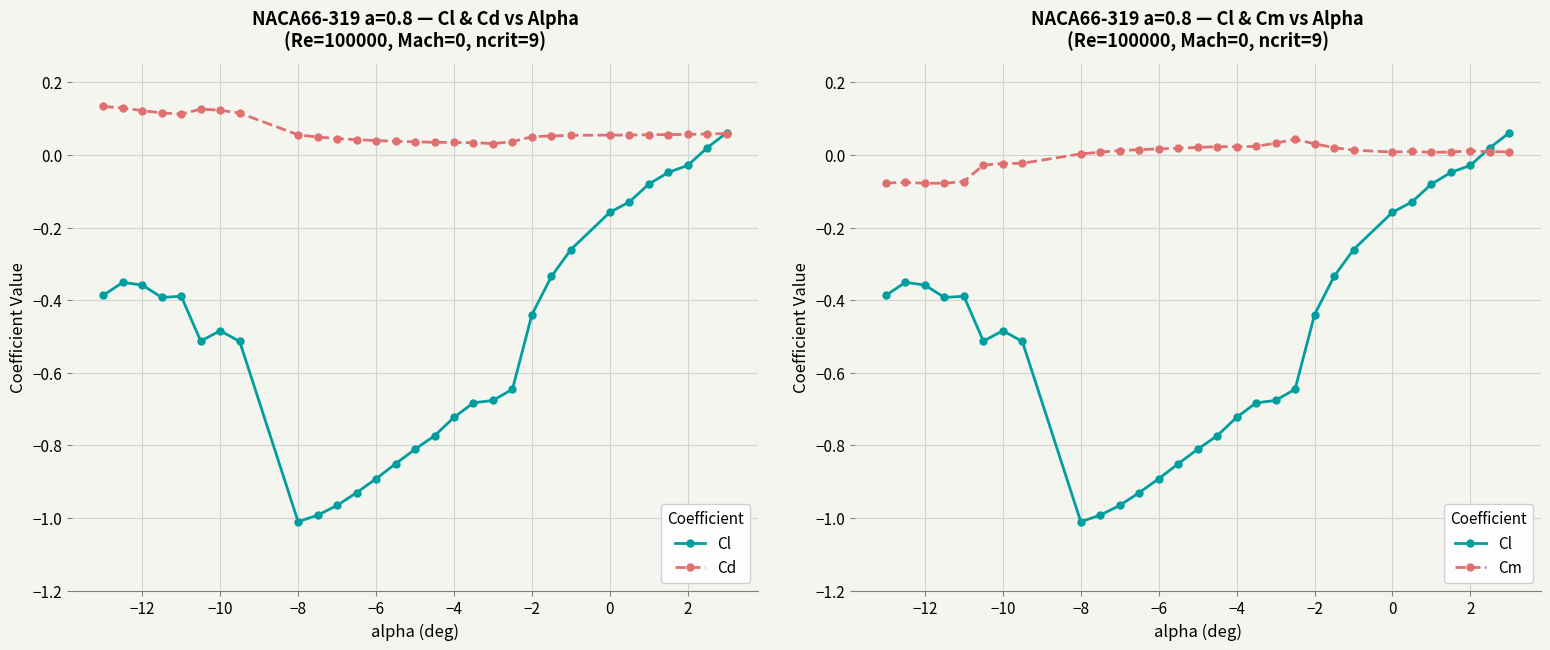

What is the difference between the second highest and minimum values in the Cm series?

0.1